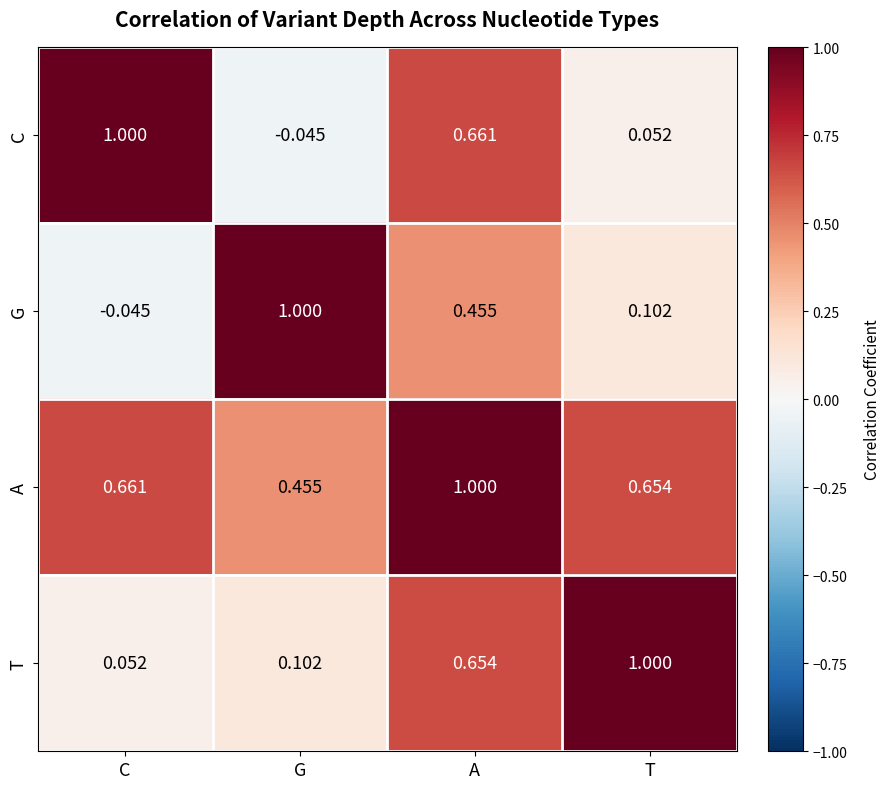

Rank the series at C from highest to lowest value.

C, A, T, G